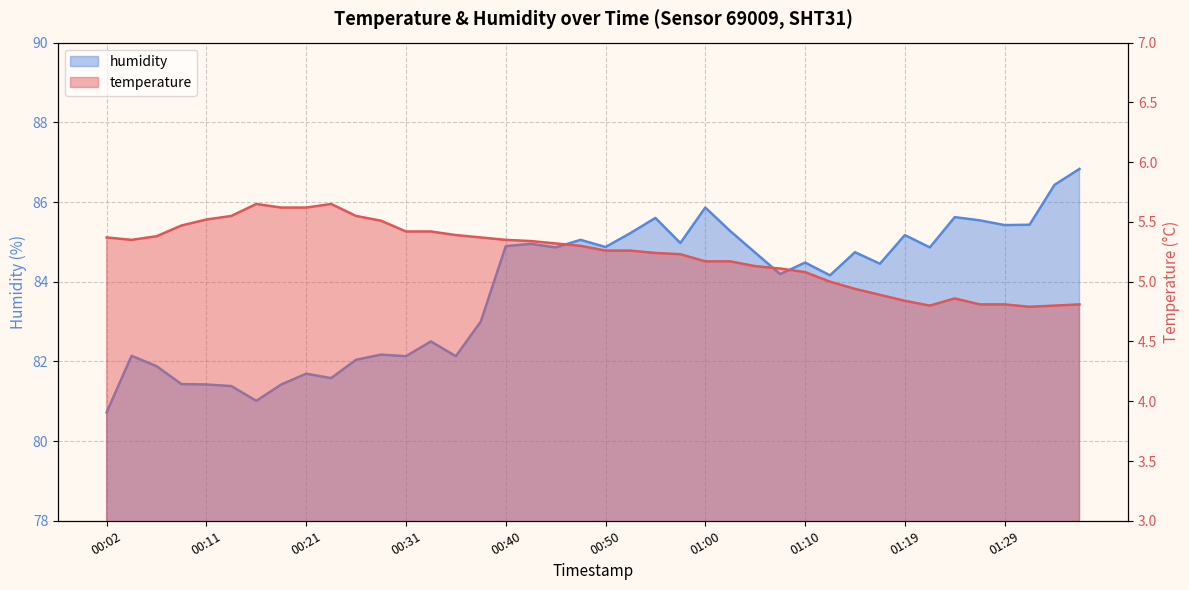

True or false: temperature and humidity intersect in this chart.

False